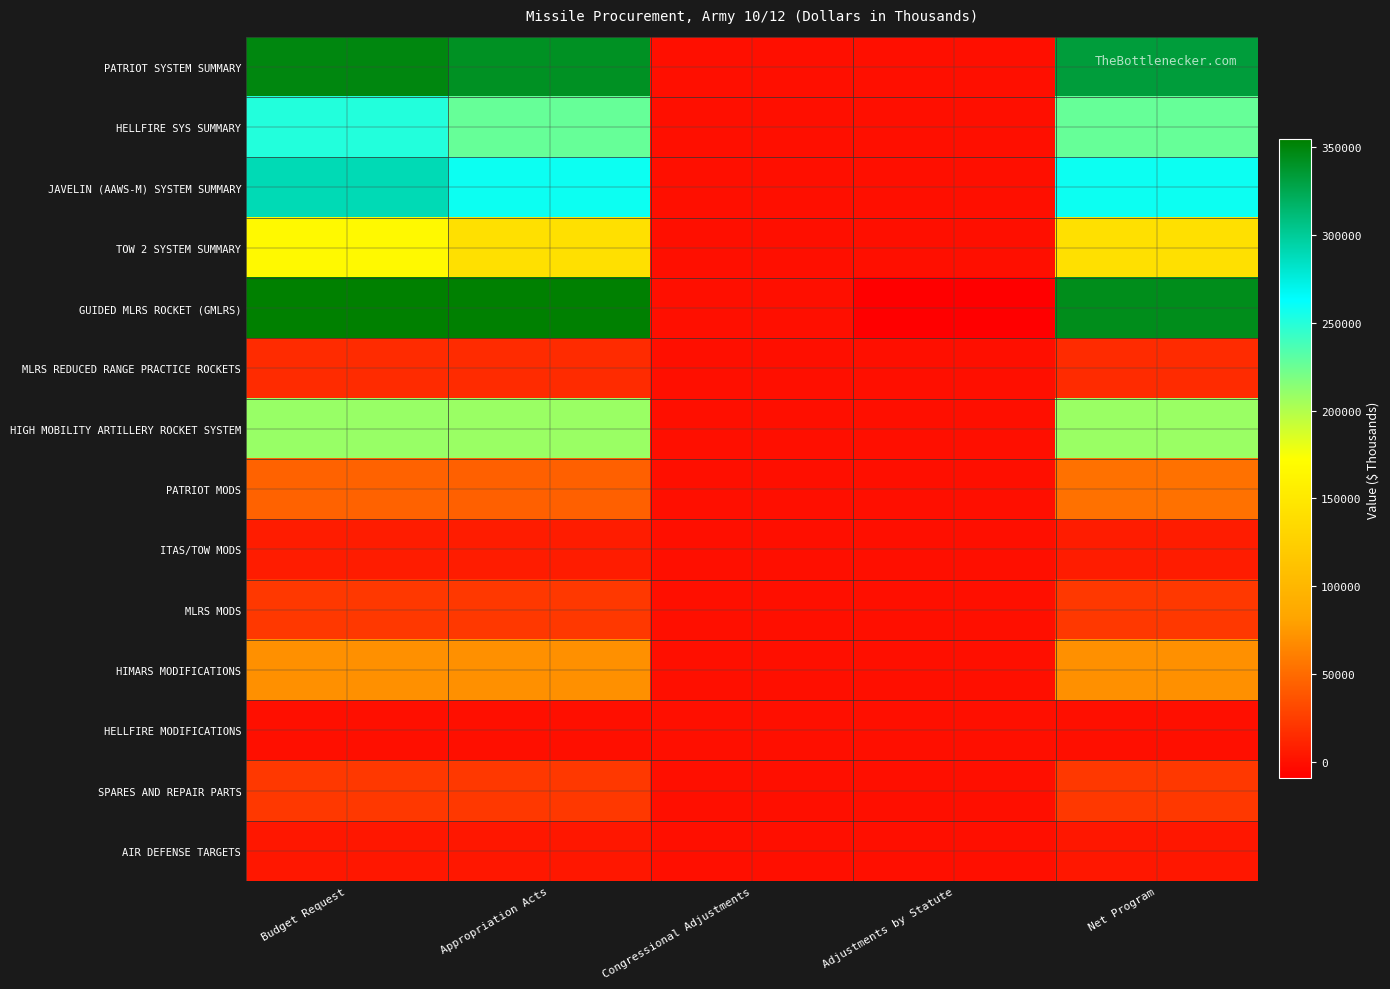

Reading right to left, list all the values displayed in this chart.

PATRIOT SYSTEM SUMMARY: Net Program=332369	Adjustments by Statute=0	Congressional Adjustments=0	Appropriation Acts=341296	Budget Request=348351
HELLFIRE SYS SUMMARY: Net Program=227101	Adjustments by Statute=0	Congressional Adjustments=0	Appropriation Acts=227101	Budget Request=250854
JAVELIN (AAWS-M) SYSTEM SUMMARY: Net Program=258553	Adjustments by Statute=0	Congressional Adjustments=0	Appropriation Acts=258553	Budget Request=289628
TOW 2 SYSTEM SUMMARY: Net Program=141933	Adjustments by Statute=0	Congressional Adjustments=0	Appropriation Acts=141933	Budget Request=167266
GUIDED MLRS ROCKET (GMLRS): Net Program=344140	Adjustments by Statute=-9171	Congressional Adjustments=0	Appropriation Acts=353311	Budget Request=354217
MLRS REDUCED RANGE PRACTICE ROCKETS: Net Program=15615	Adjustments by Statute=0	Congressional Adjustments=0	Appropriation Acts=15615	Budget Request=15663
HIGH MOBILITY ARTILLERY ROCKET SYSTEM: Net Program=208416	Adjustments by Statute=0	Congressional Adjustments=0	Appropriation Acts=208416	Budget Request=209061
PATRIOT MODS: Net Program=53564	Adjustments by Statute=0	Congressional Adjustments=0	Appropriation Acts=44637	Budget Request=44775
ITAS/TOW MODS: Net Program=6961	Adjustments by Statute=0	Congressional Adjustments=0	Appropriation Acts=6961	Budget Request=6983
MLRS MODS: Net Program=22423	Adjustments by Statute=0	Congressional Adjustments=0	Appropriation Acts=22423	Budget Request=22434
HIMARS MODIFICATIONS: Net Program=70890	Adjustments by Statute=0	Congressional Adjustments=0	Appropriation Acts=70890	Budget Request=71009
HELLFIRE MODIFICATIONS: Net Program=10	Adjustments by Statute=0	Congressional Adjustments=0	Appropriation Acts=10	Budget Request=10
SPARES AND REPAIR PARTS: Net Program=22269	Adjustments by Statute=0	Congressional Adjustments=0	Appropriation Acts=22269	Budget Request=22338
AIR DEFENSE TARGETS: Net Program=4175	Adjustments by Statute=0	Congressional Adjustments=0	Appropriation Acts=4175	Budget Request=4188